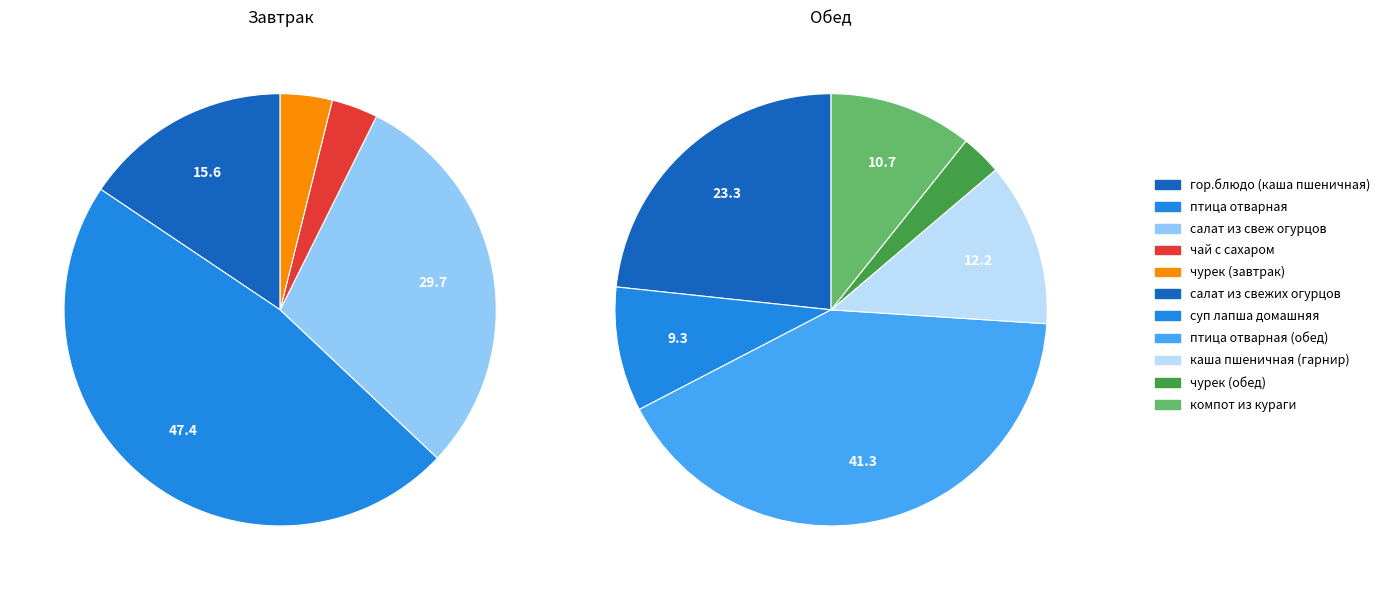

How many slices are in this pie chart?

5